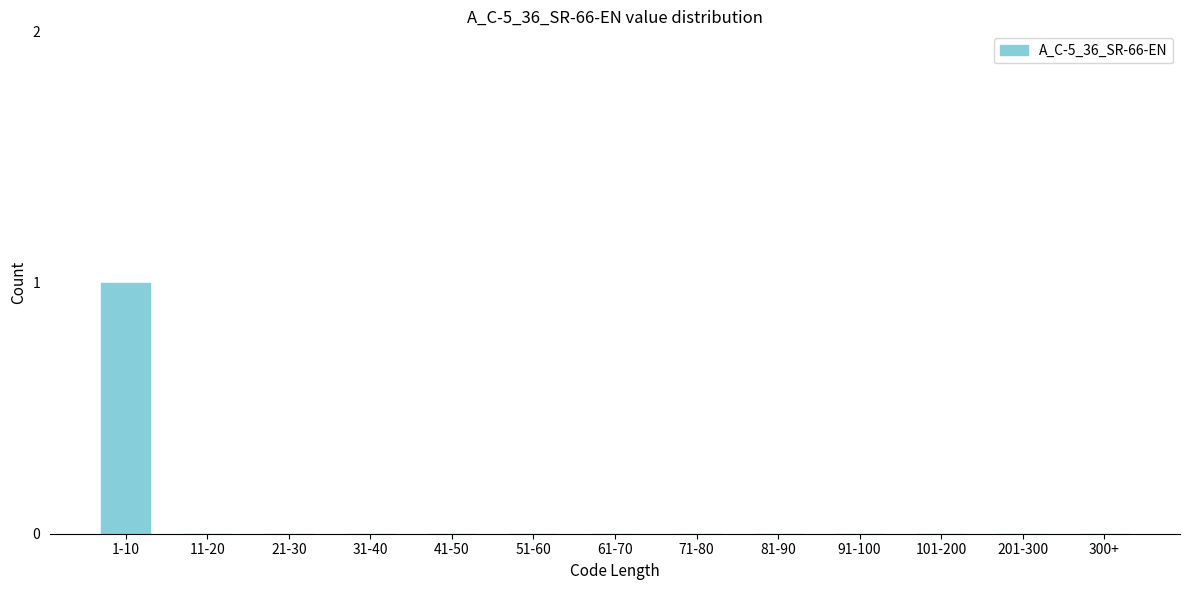

Reading left to right, transcribe all the data shown in this chart.

1-10=1	11-20=0	21-30=0	31-40=0	41-50=0	51-60=0	61-70=0	71-80=0	81-90=0	91-100=0	101-200=0	201-300=0	300+=0